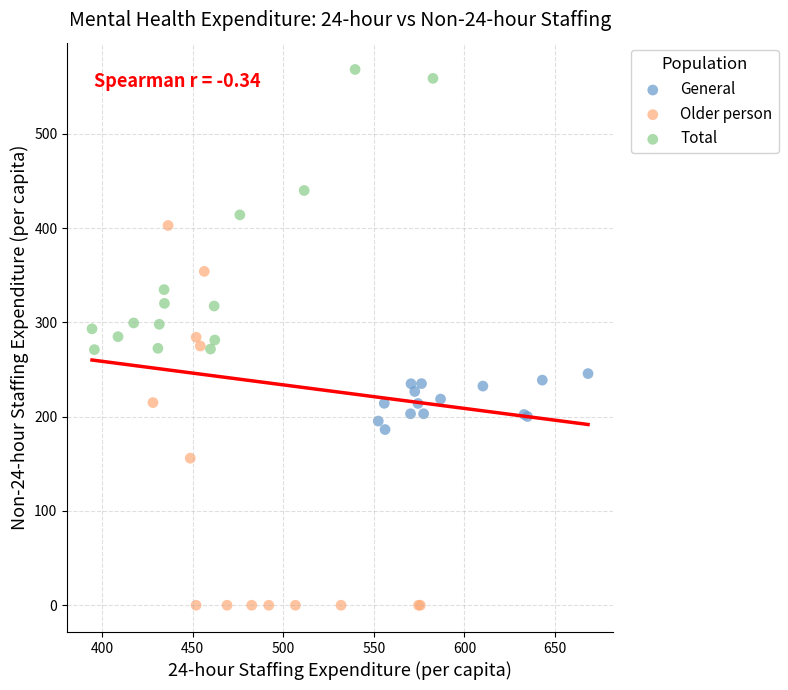

Which series reaches the minimum Y coordinate?

Older person